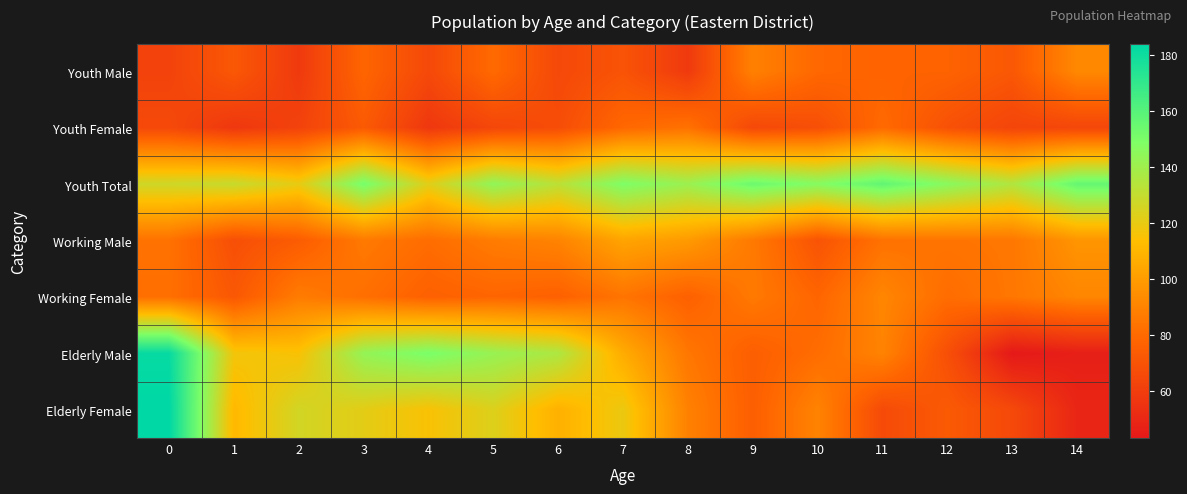

Reading left to right, list all the values displayed in this chart.

Youth Male: 0=62	1=72	2=58	3=78	4=65	5=80	6=65	7=70	8=58	9=89	10=79	11=77	12=77	13=72	14=92
Youth Female: 0=65	1=57	2=62	3=73	4=57	5=64	6=67	7=79	8=83	9=65	10=68	11=80	12=69	13=63	14=64
Youth Total: 0=127	1=129	2=120	3=151	4=122	5=144	6=132	7=149	8=141	9=154	10=147	11=157	12=146	13=135	14=156
Working Male: 0=83	1=68	2=74	3=86	4=81	5=87	6=90	7=103	8=99	9=86	10=70	11=83	12=84	13=85	14=97
Working Female: 0=82	1=72	2=87	3=82	4=76	5=78	6=76	7=84	8=76	9=86	10=78	11=91	12=81	13=85	14=91
Elderly Male: 0=182	1=117	2=115	3=143	4=150	5=142	6=136	7=106	8=85	9=75	10=81	11=90	12=68	13=43	14=46
Elderly Female: 0=184	1=111	2=126	3=121	4=115	5=123	6=108	7=119	8=89	9=75	10=90	11=66	12=73	13=65	14=49